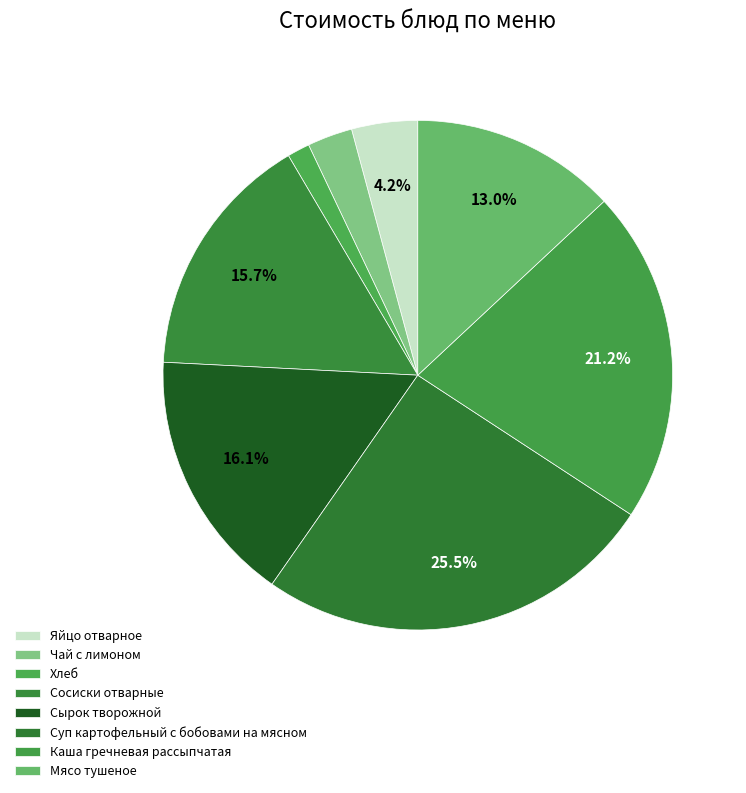

Count the number of slices in the pie.

8